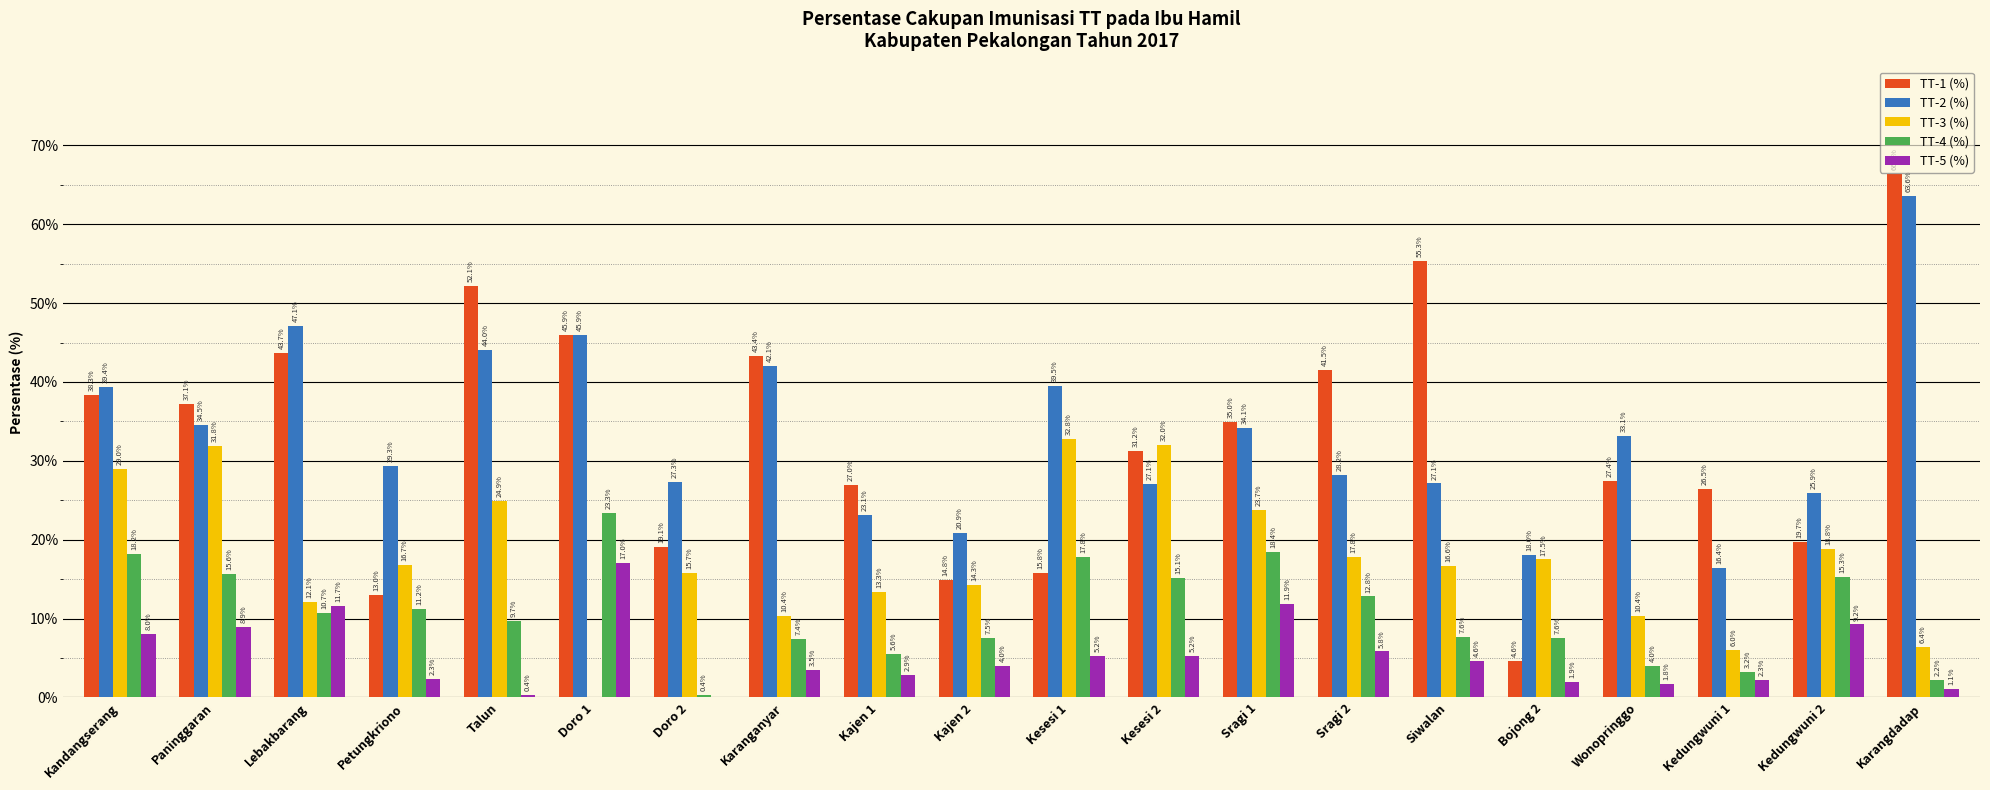

Read the TT-1 (%) value at Sragi 1.

35.0